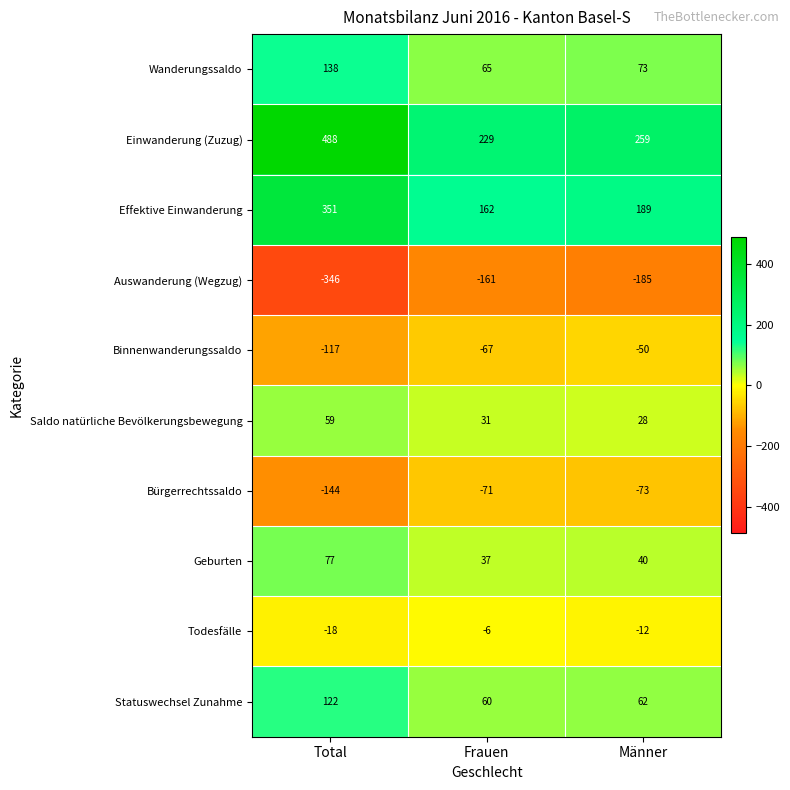

Which series changed the most between Total and Männer?

Einwanderung (Zuzug)